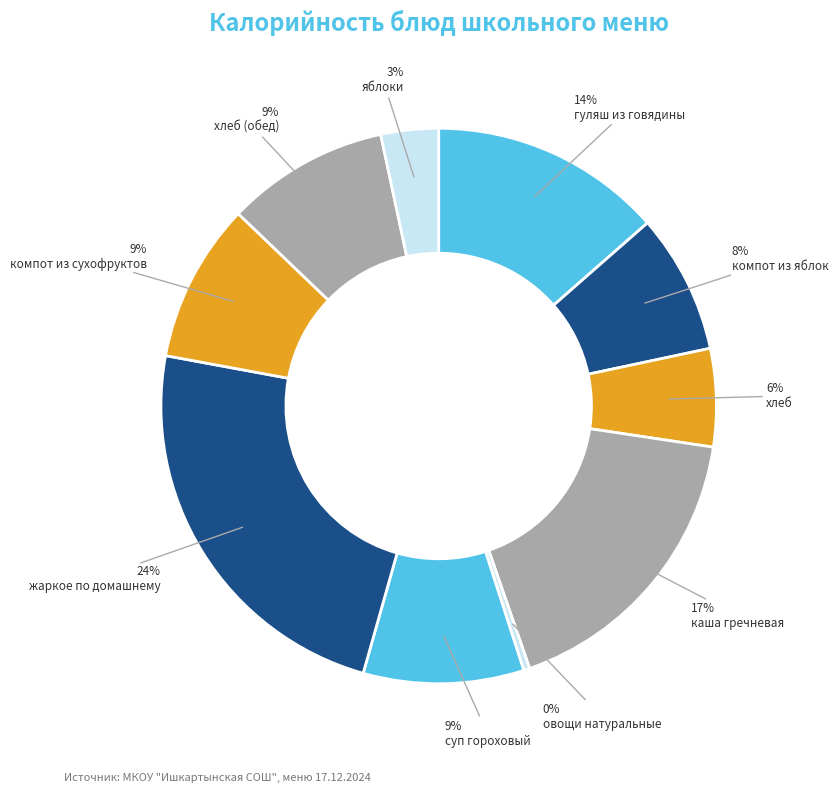

Count the number of slices in the pie.

10